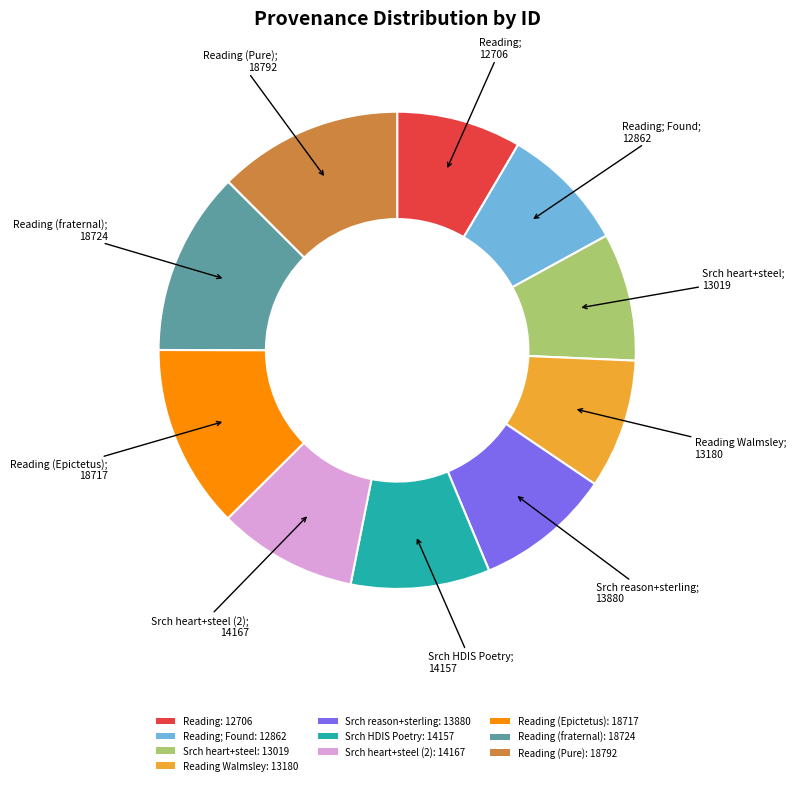

Is there a majority slice in this chart?

No